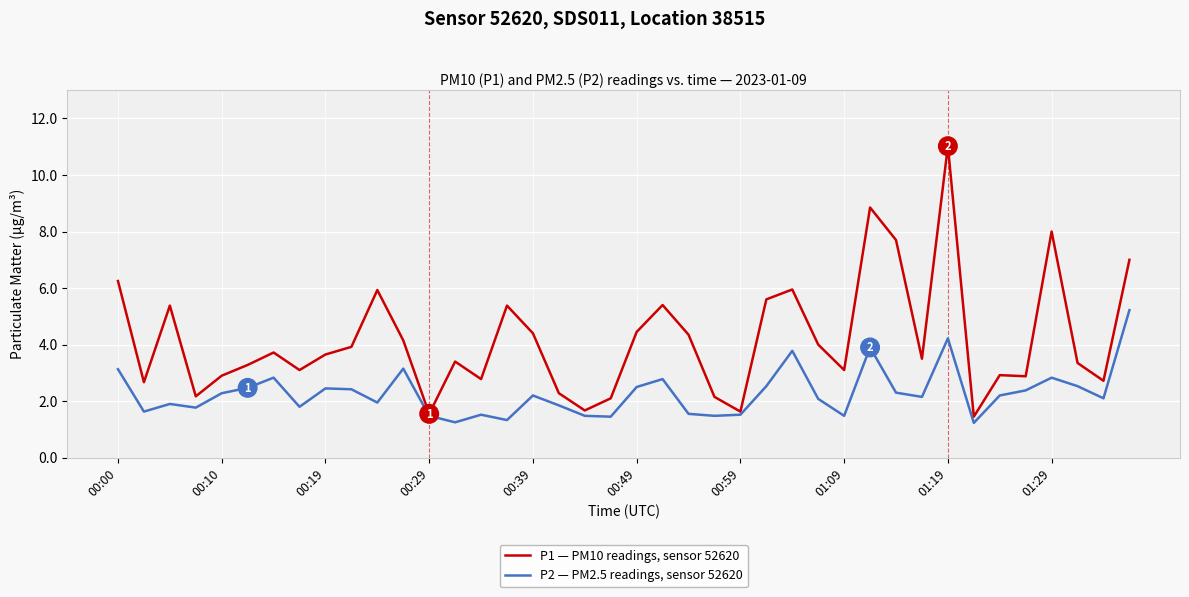

Count the number of data series in this chart.

2